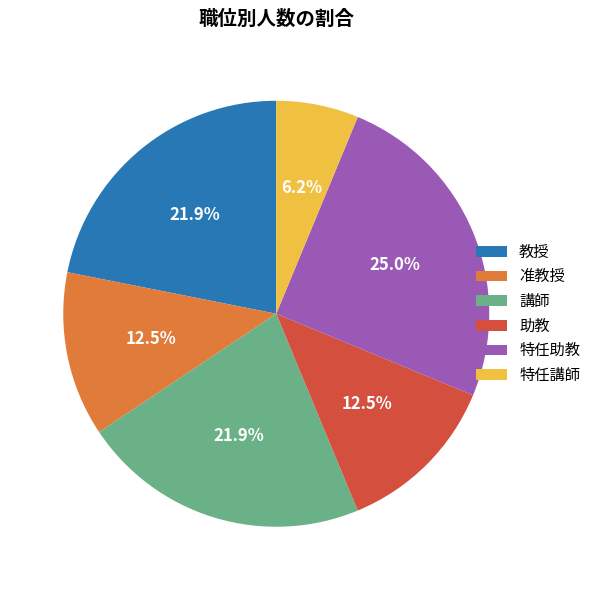

Between 准教授 and 特任助教, which is larger?

特任助教